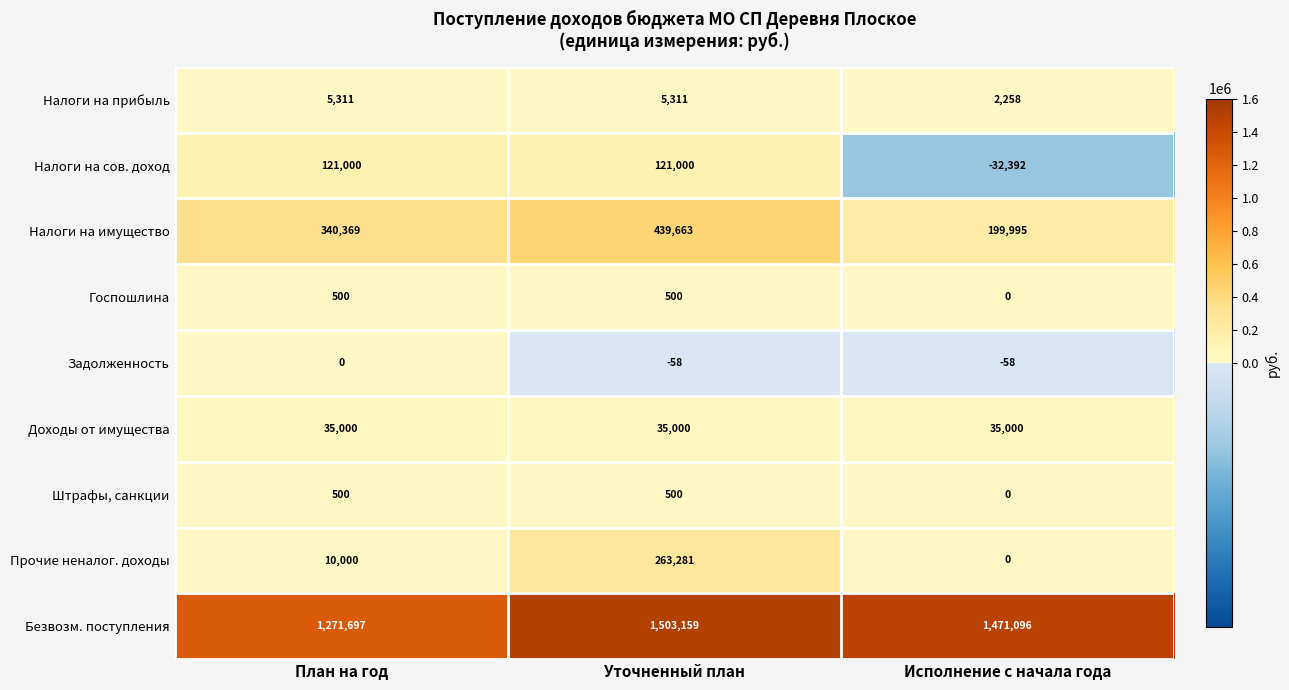

List the labels in order of Безвозм. поступления value, smallest first.

План на год, Исполнение с начала года, Уточненный план